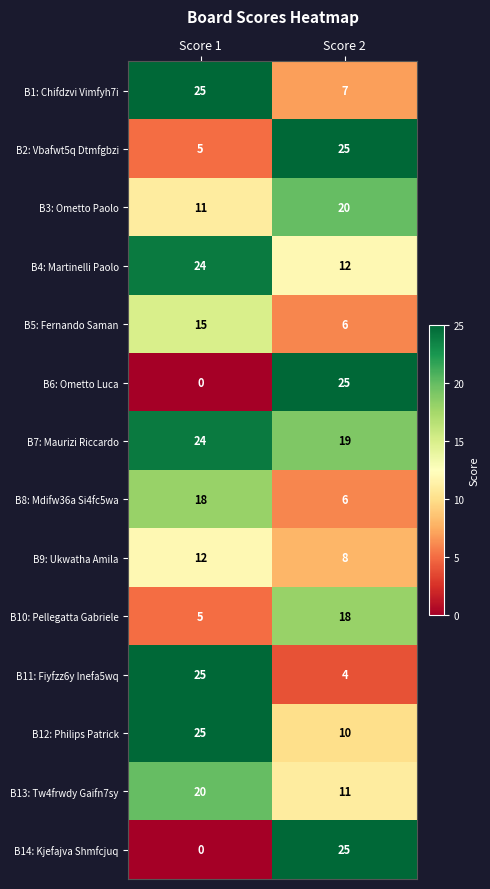

What is the spread (max minus min) of values at Score 2?

21